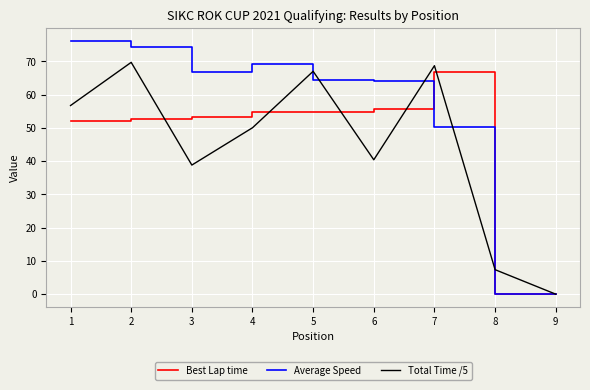

Between 1 and 8, which series saw the biggest shift?

Average Speed